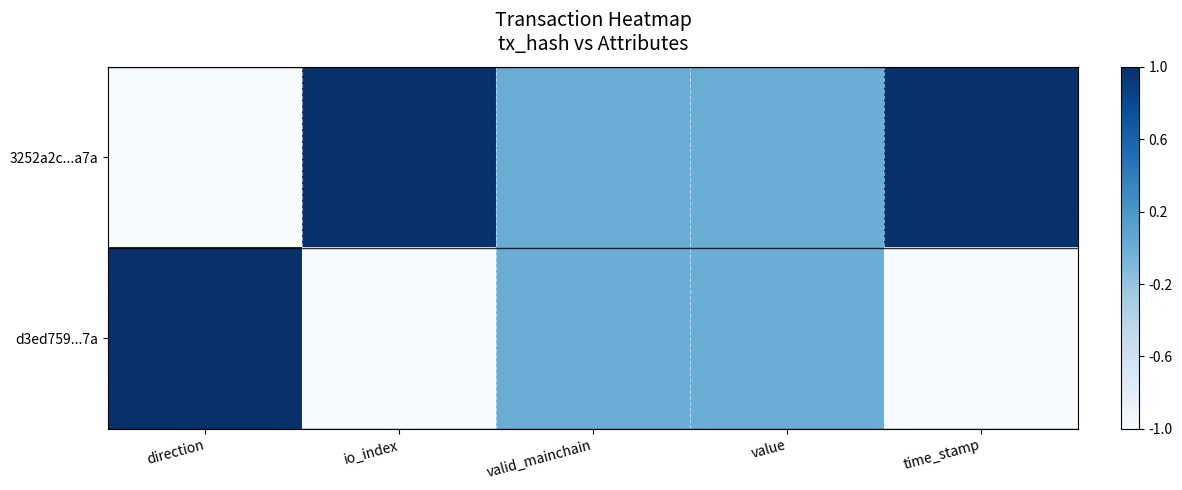

Rank the series at value from highest to lowest value.

3252a2c...a7a, d3ed759...7a